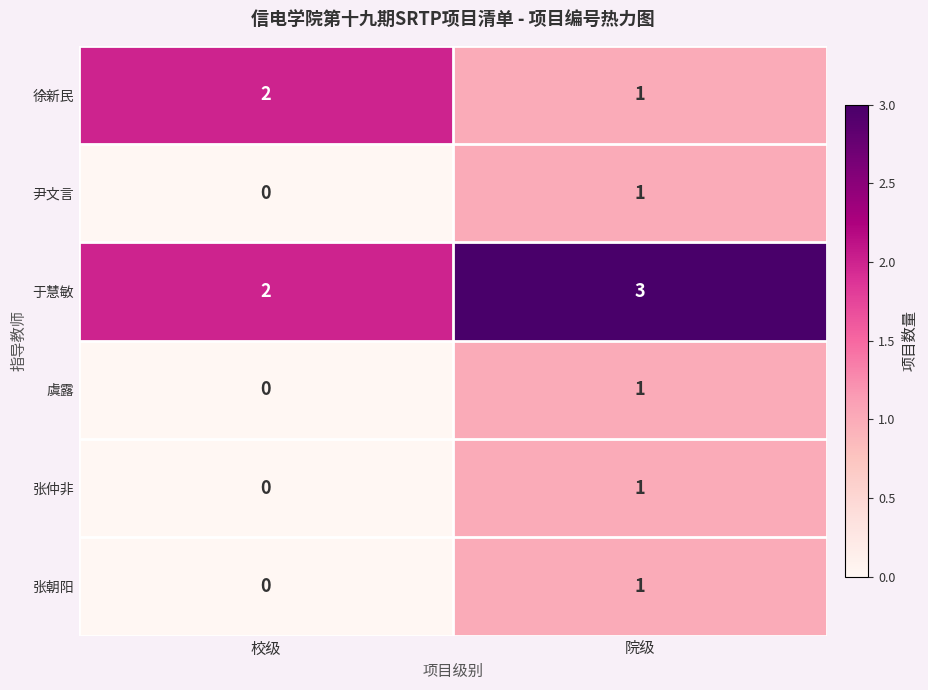

Reading right to left, what are all the values shown in this chart?

徐新民: 院级=1	校级=2
尹文言: 院级=1	校级=0
于慧敏: 院级=3	校级=2
虞露: 院级=1	校级=0
张仲非: 院级=1	校级=0
张朝阳: 院级=1	校级=0